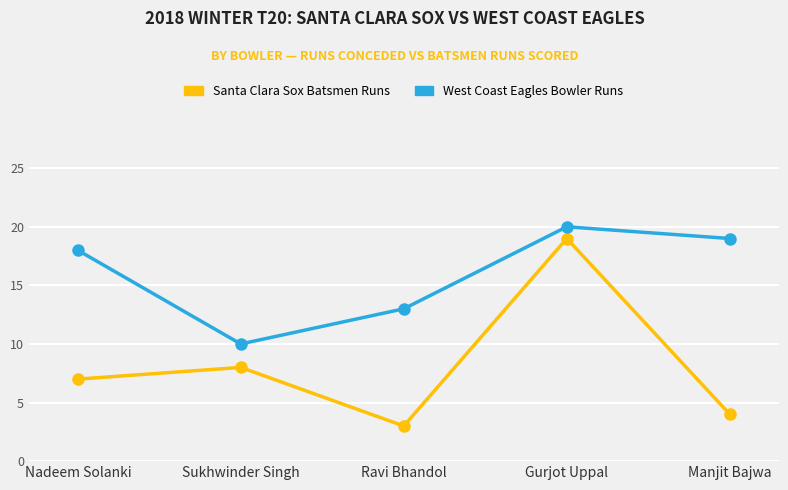

What is the maximum value shown in the chart?

20